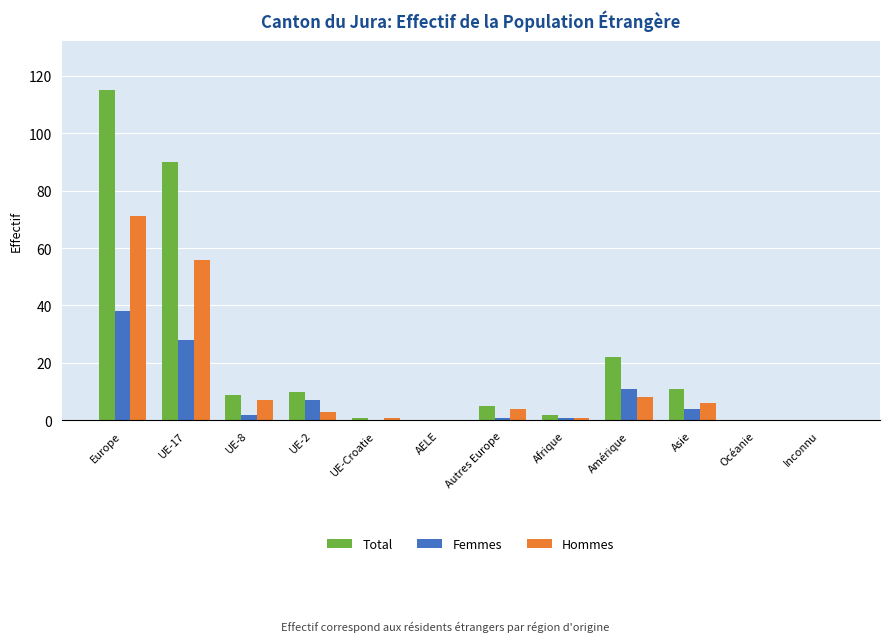

What is the total value across all series at Europe?

224